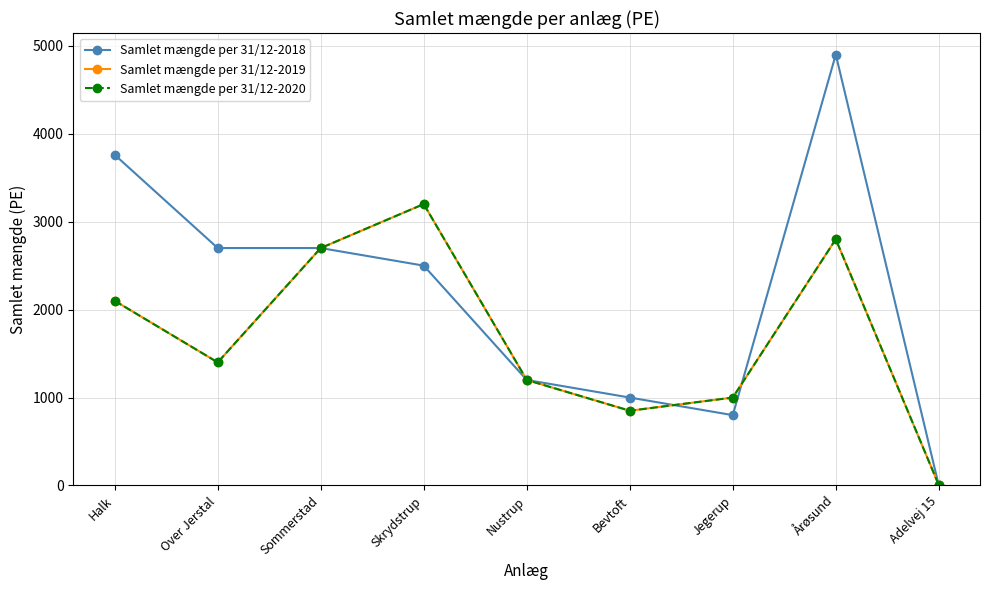

True or false: Samlet mængde per 31/12-2019 and Samlet mængde per 31/12-2020 cross at least once.

False